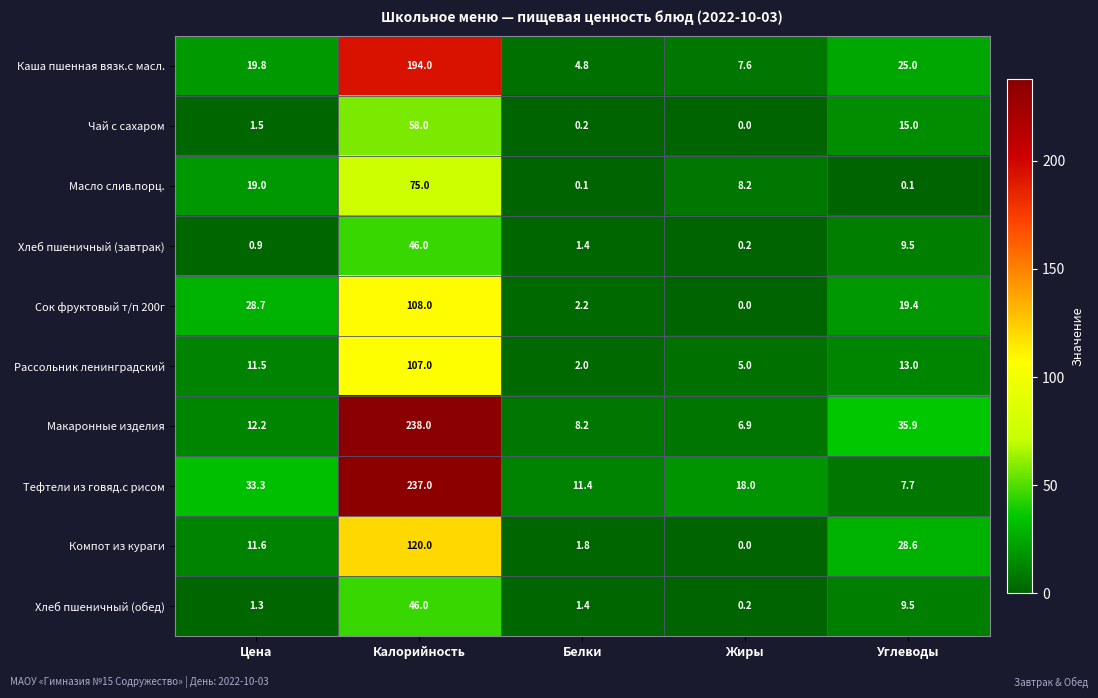

Which series has the largest range (max minus min)?

Макаронные изделия